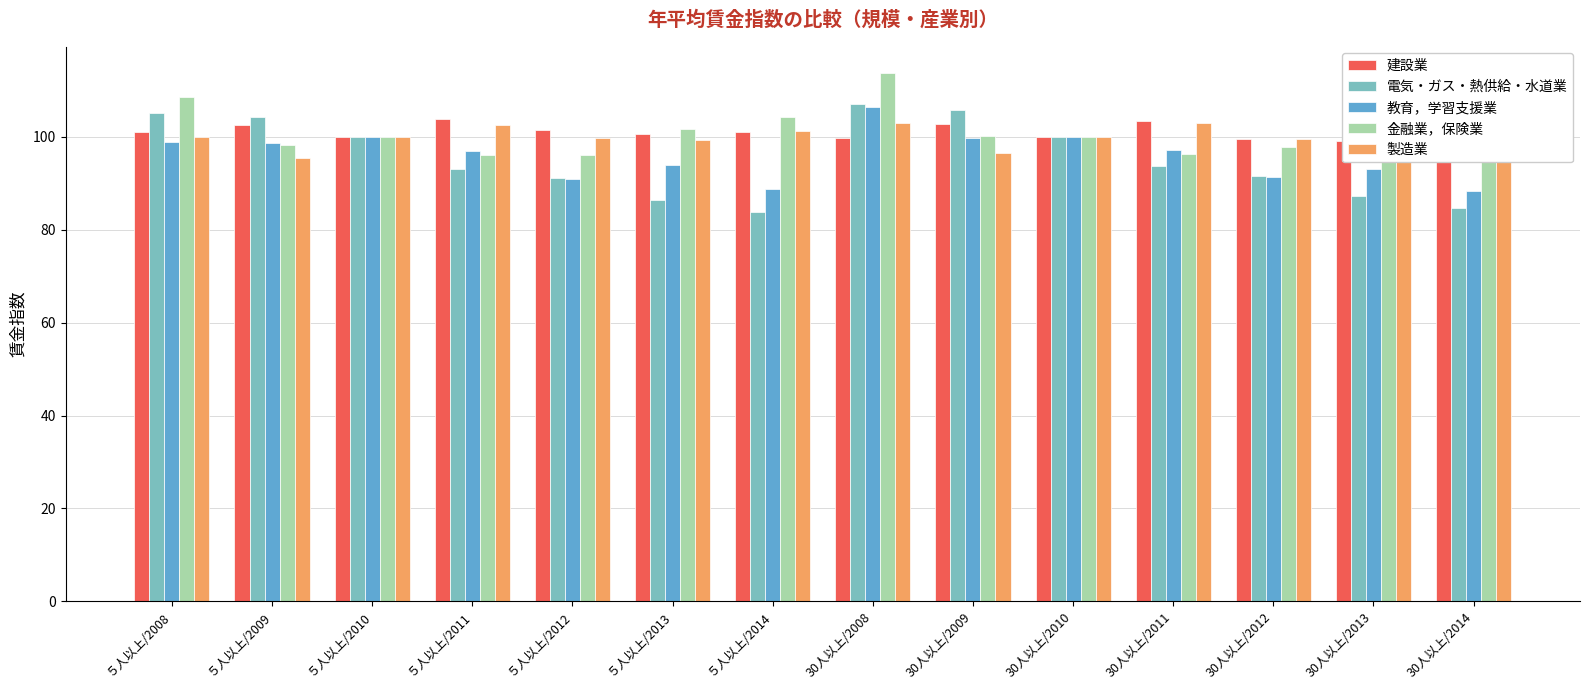

What is the minimum value shown in the chart?

83.8